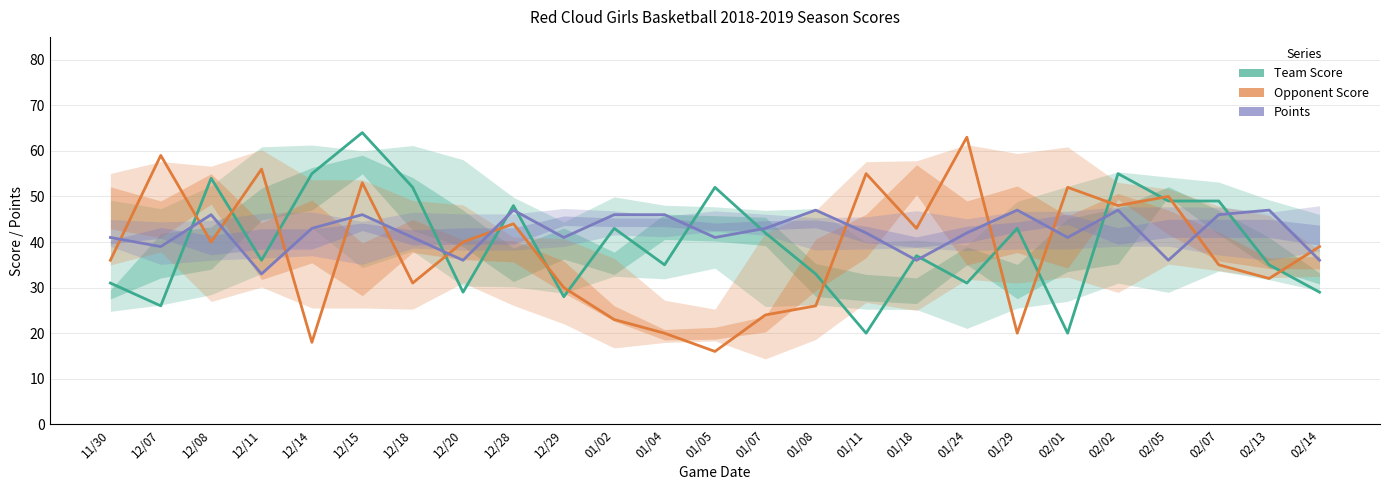

What is the label of the 5th point from the right?

02/02